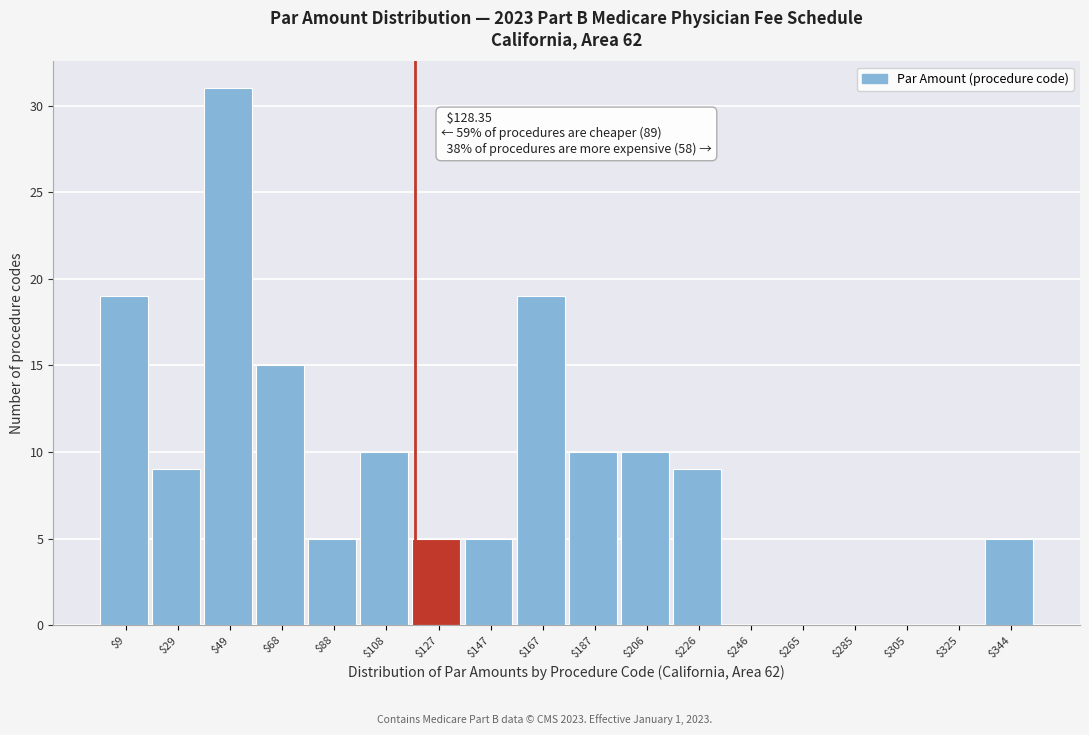

Is it true that the value at $88 is 3?

False